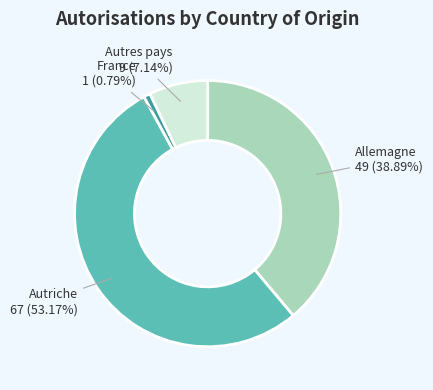

Is there any slice that represents more than half of the pie?

Yes